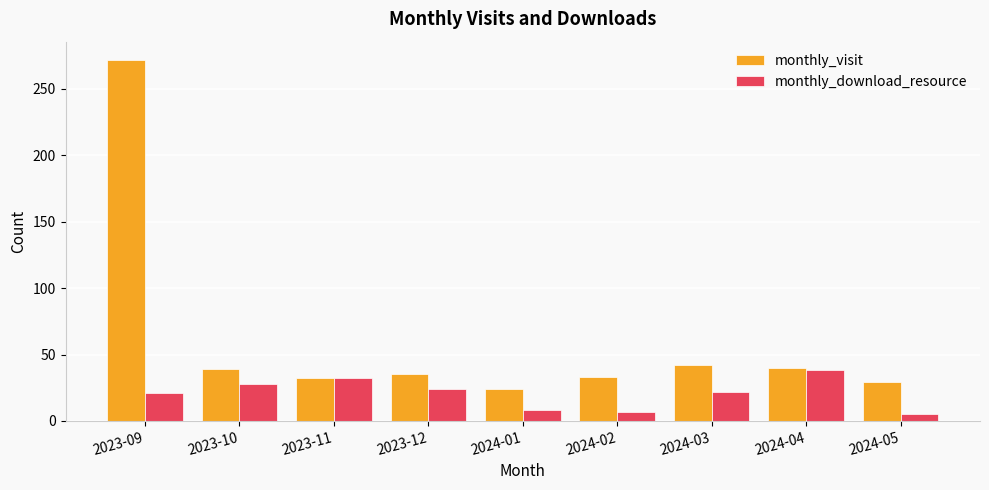

What is the minimum value for monthly_download_resource?

5